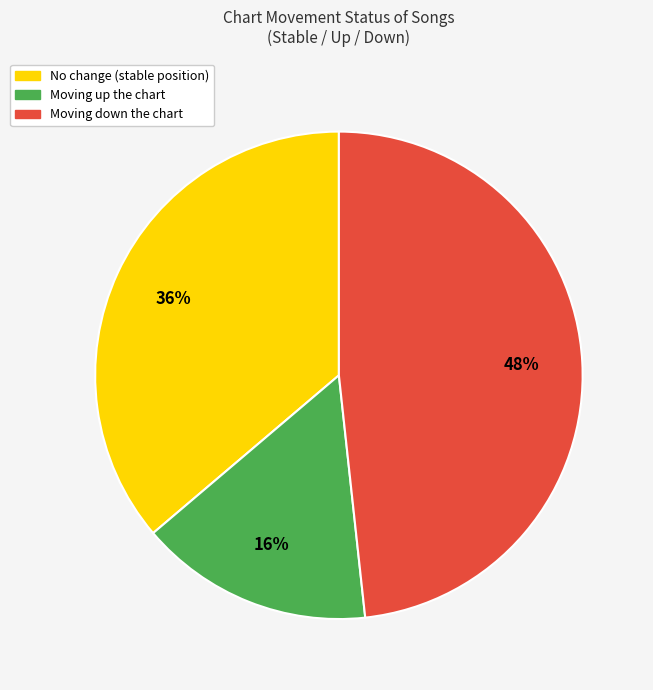

To the nearest percent, what is the average slice percentage?

33%